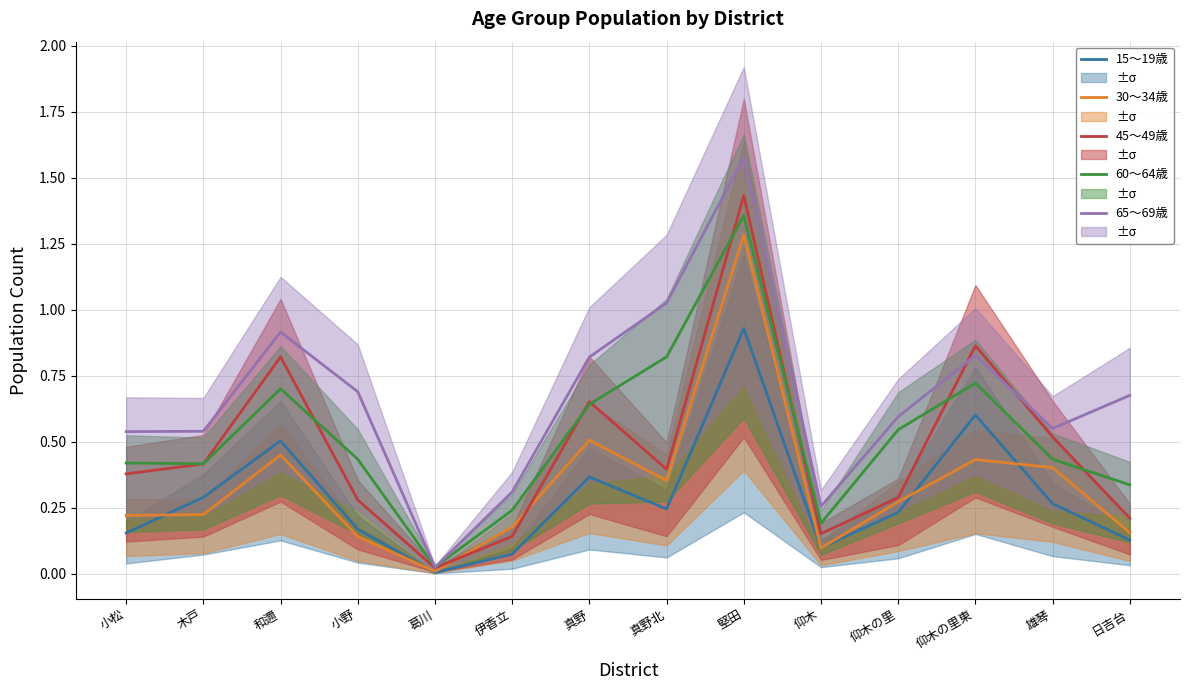

What is the value of the 45～49歳 point at the 11th from the left?

0.3